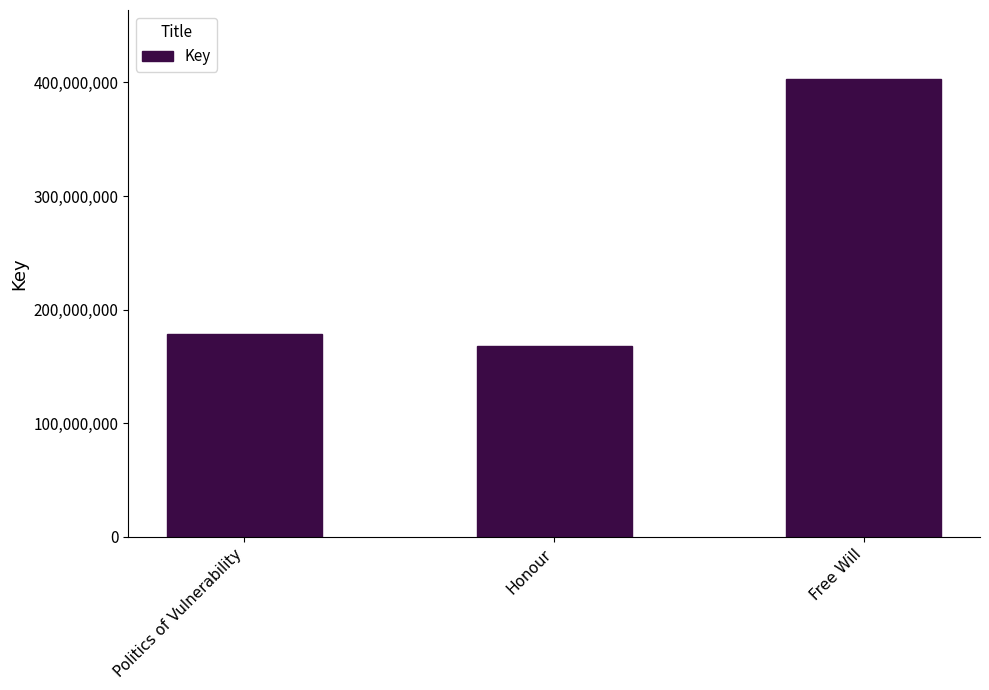

The value at Honour is 168427019. True or false?

True